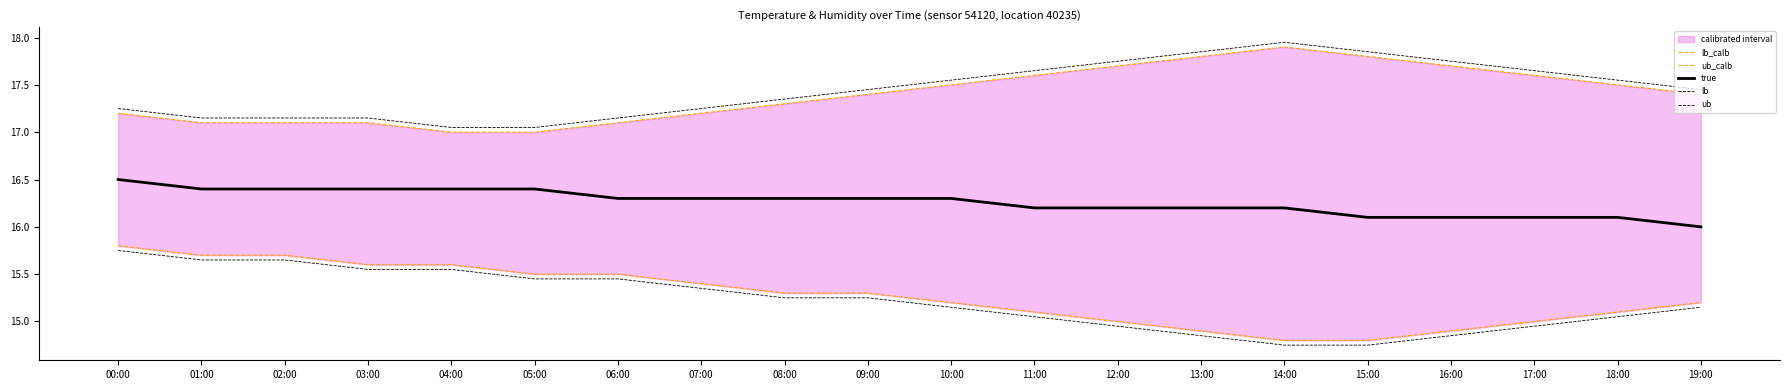

What is the difference between the second highest and minimum values in the true series?

0.4